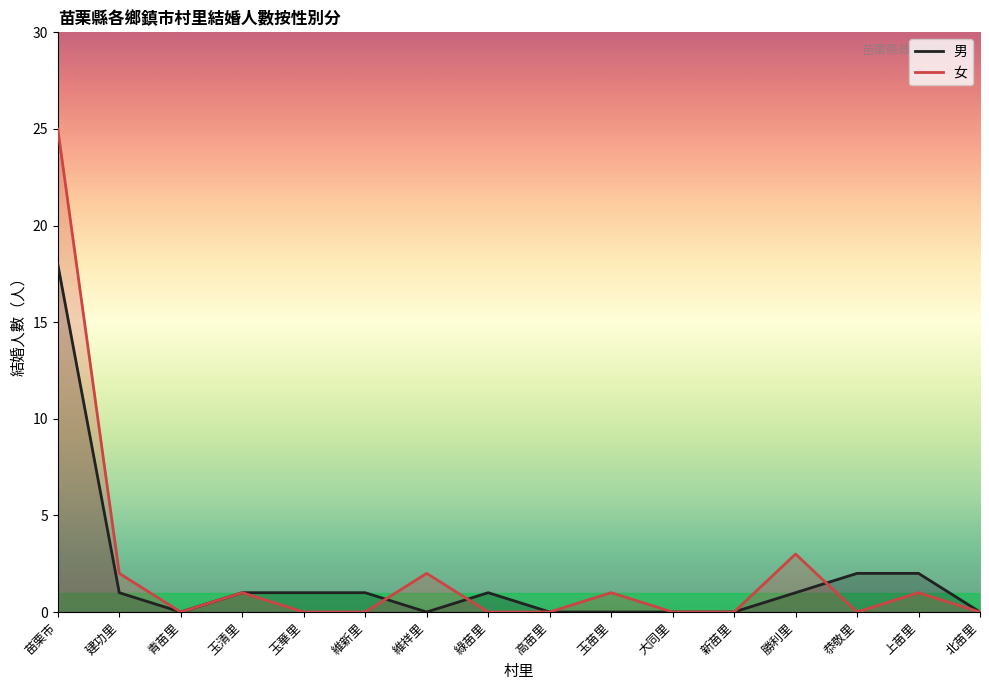

What is the label of the 11th point from the right?

維新里